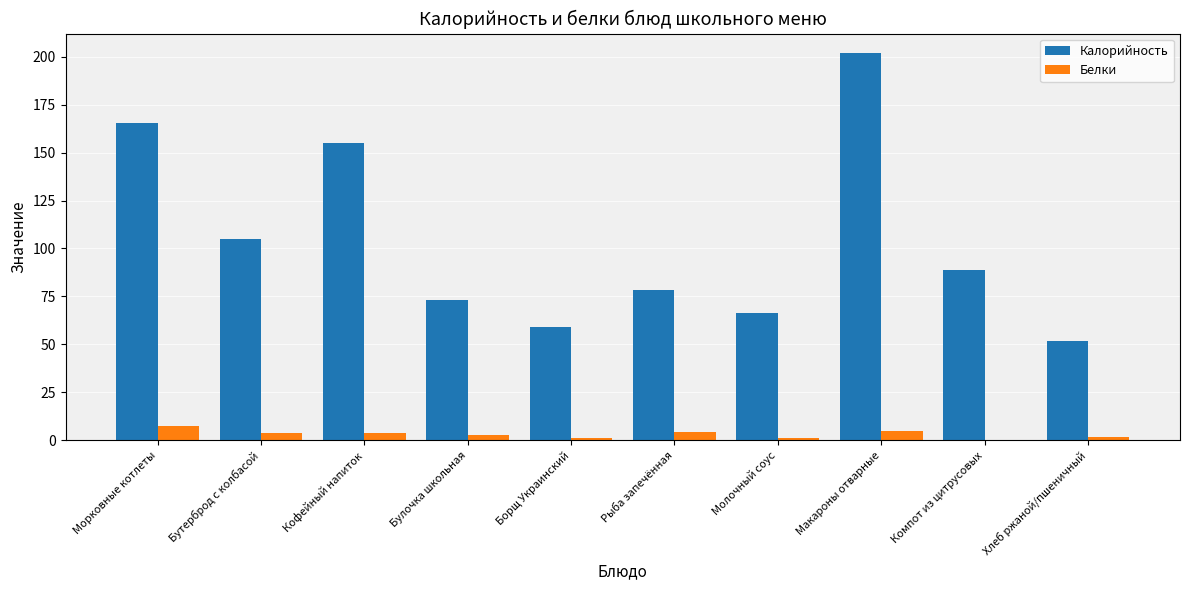

Is the value of Белки at Хлеб ржаной/пшеничный greater than the value of Калорийность at Макароны отварные?

No